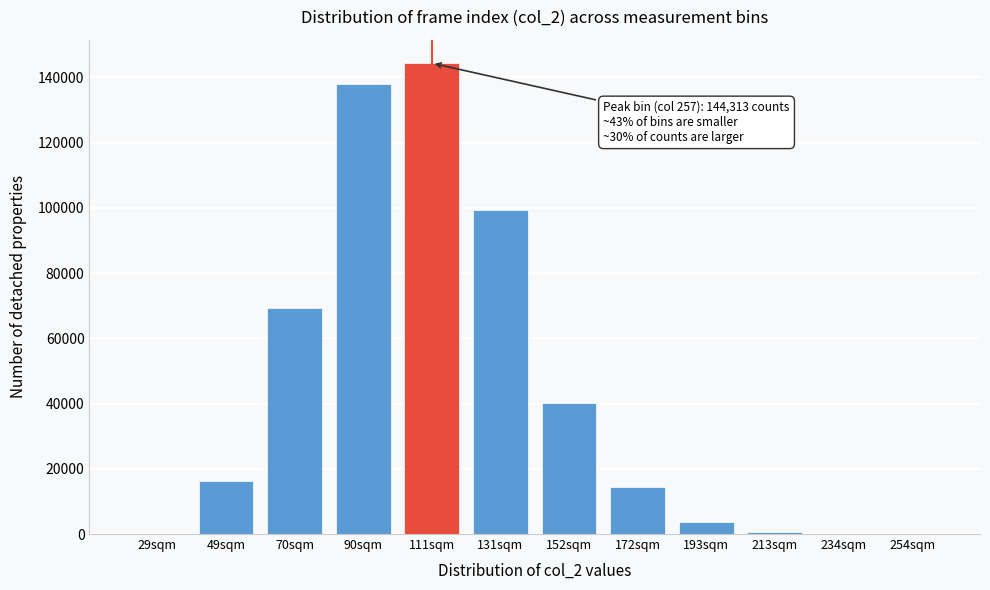

Approximately how many times larger is the value at 90sqm compared to 111sqm?

1.0